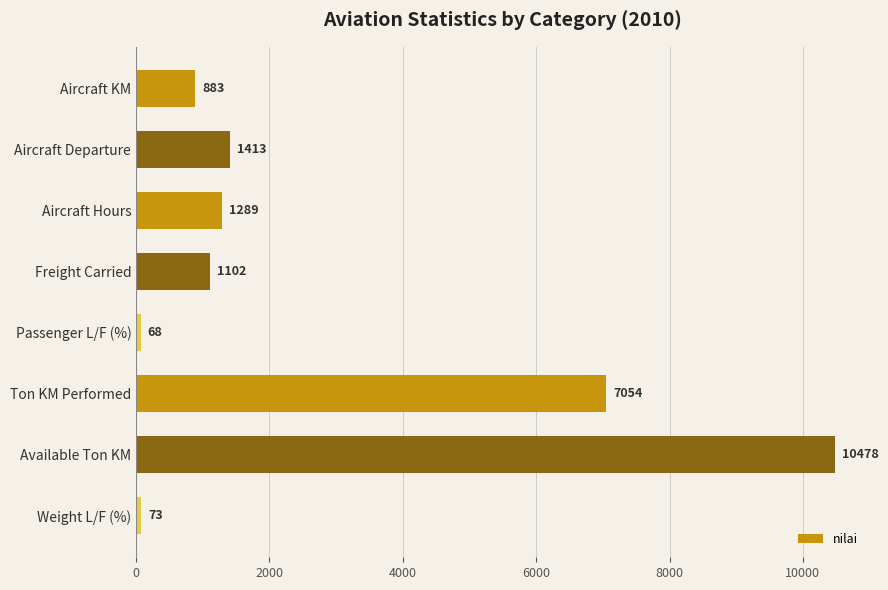

Does the chart contain any negative values?

No